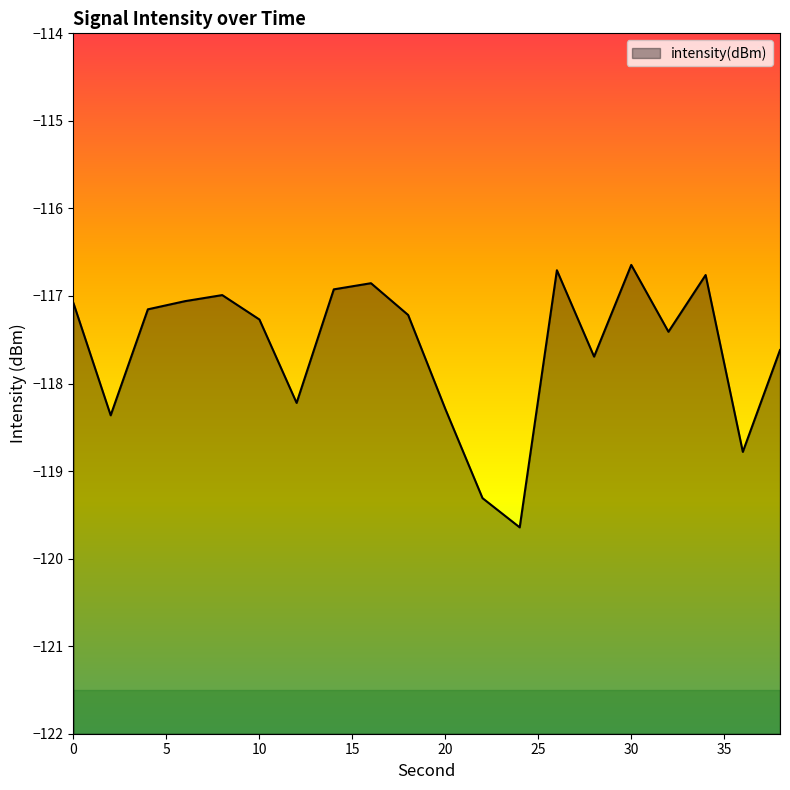

What is the change in value from 28 to 38?

+0.1